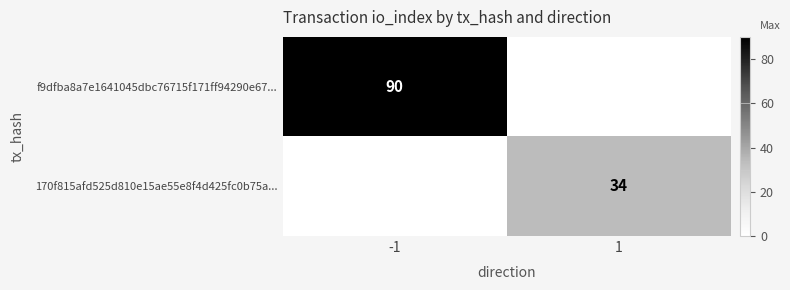

True or false: 170f815afd525d810e15ae55e8f4d425fc0b75a... has a value of 13 at 1.

False